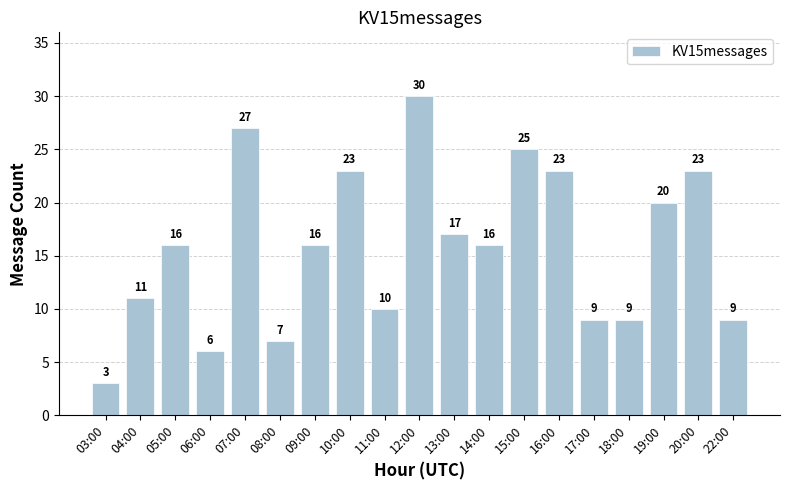

What value does the data have at 17:00, to the nearest 10?

10